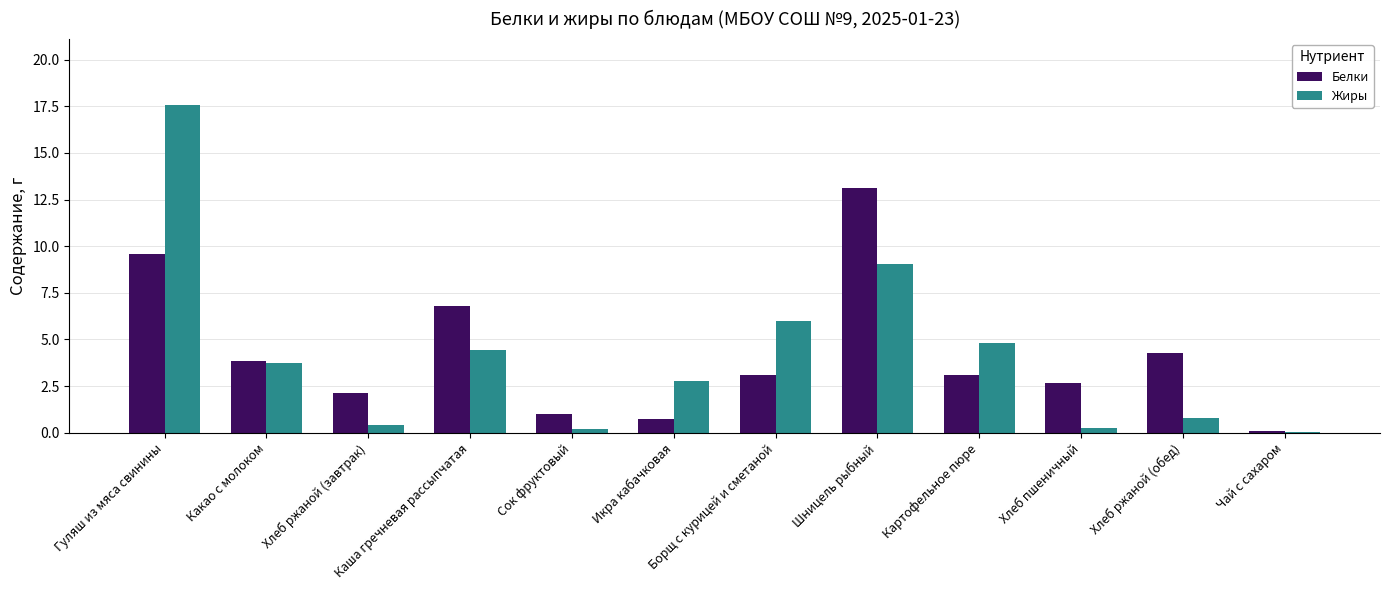

What value does the Жиры series have at Какао с молоком?

3.7